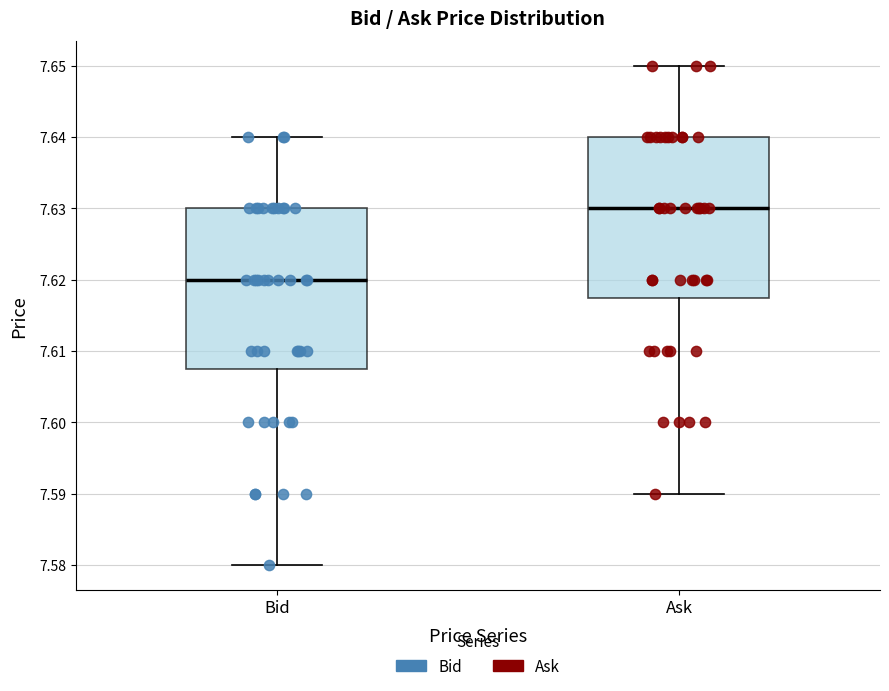

Reading left to right, read every box against the y-axis: the position of its median line, the range the box covers, and the ends of its whiskers. The values are not printed on the chart, so give them approximately, as read against the axis.

Bid: median 7.620, box 7.608 to 7.630, whiskers 7.580 to 7.640
Ask: median 7.630, box 7.618 to 7.640, whiskers 7.590 to 7.650